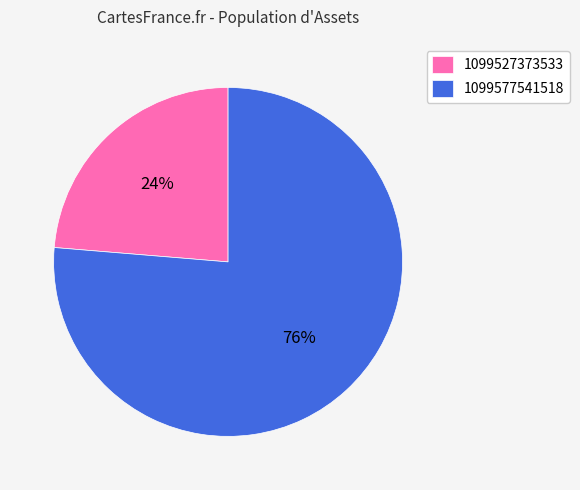

Count the number of slices in the pie.

2